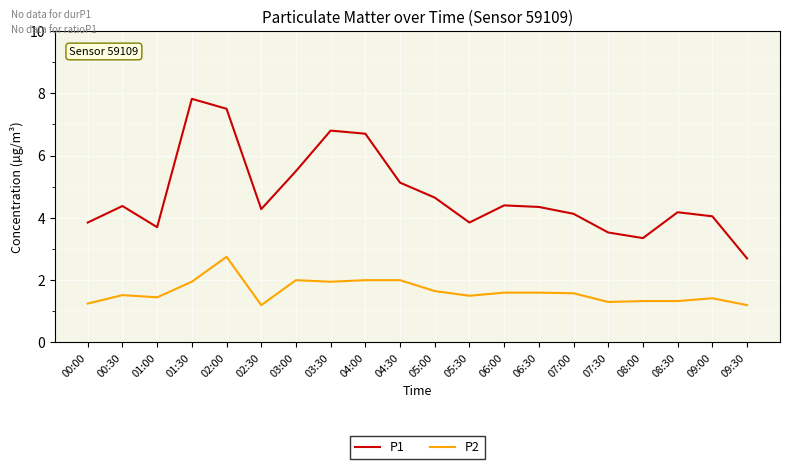

What position from the left is 00:30?

2